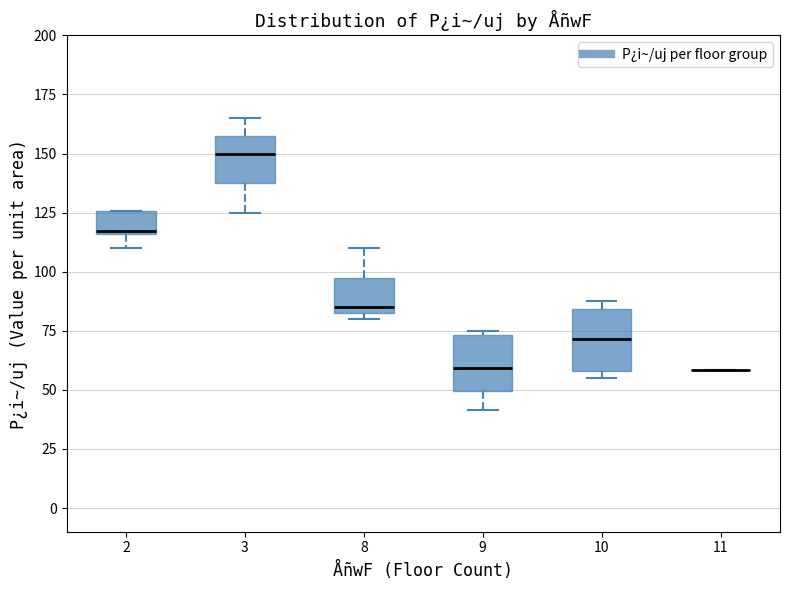

Where is the upper edge of the box at x = 2 on the y-axis? The values are not printed on the chart, so give them approximately, as read against the axis.

125